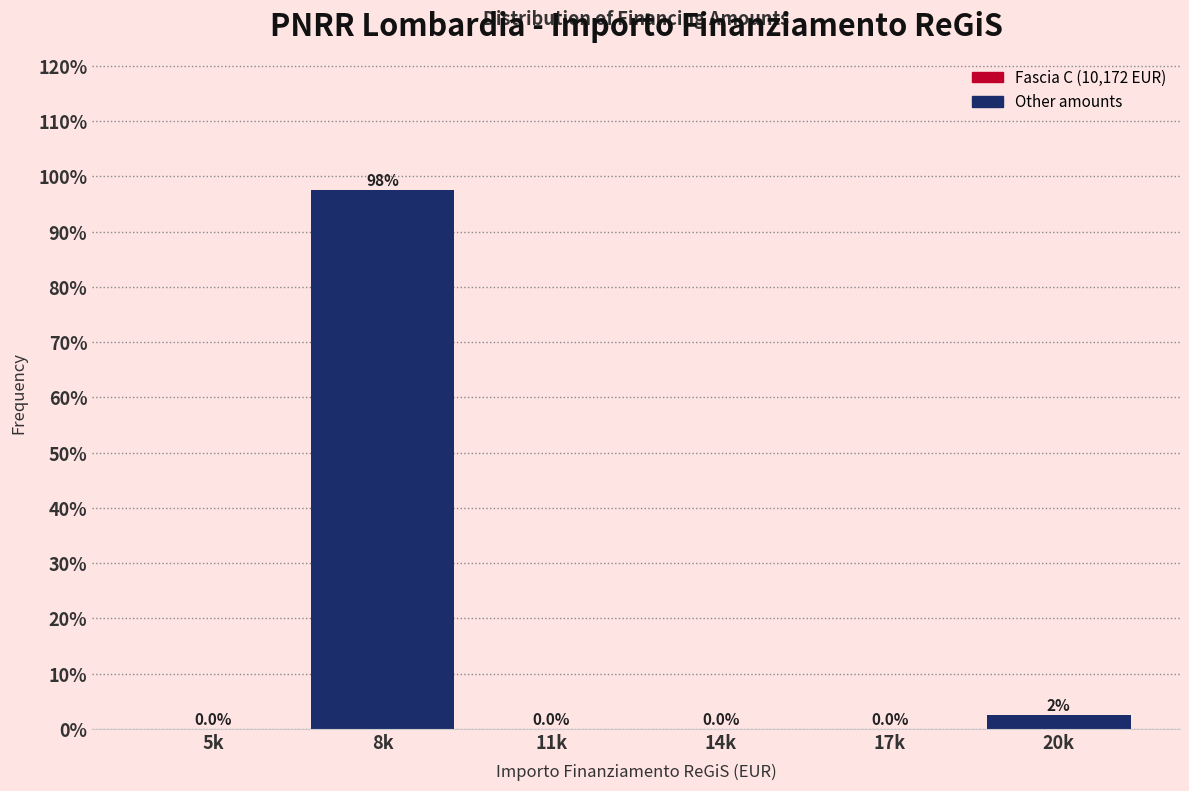

Reading left to right, transcribe all the data shown in this chart.

5k=0.0	8k=97.5	11k=0.0	14k=0.0	17k=0.0	20k=2.5